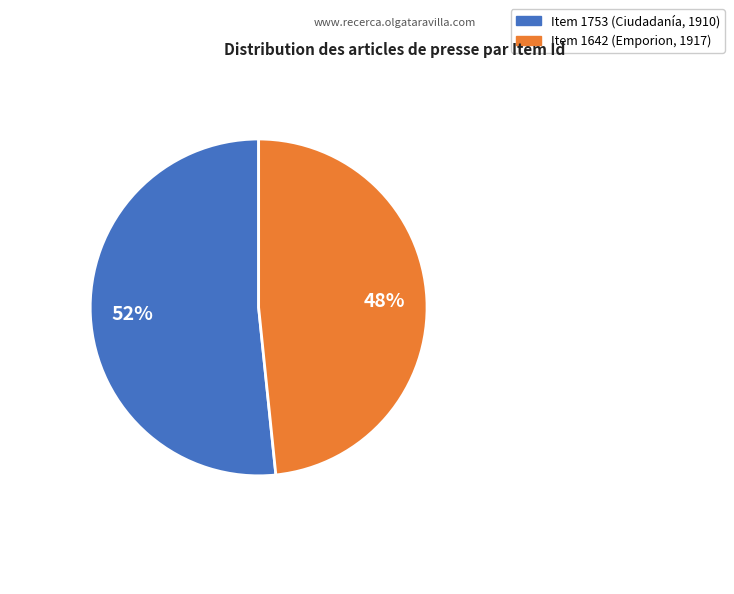

Combined, do Item 1753 (Ciudadanía, 1910) and Item 1642 (Emporion, 1917) account for over 50%?

Yes